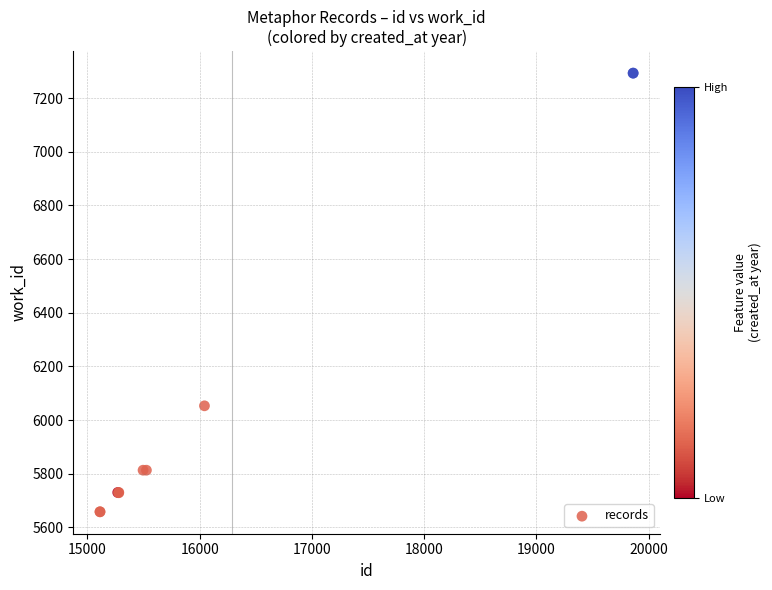

What Y value in the scatter plot is closest to 6475?

6053